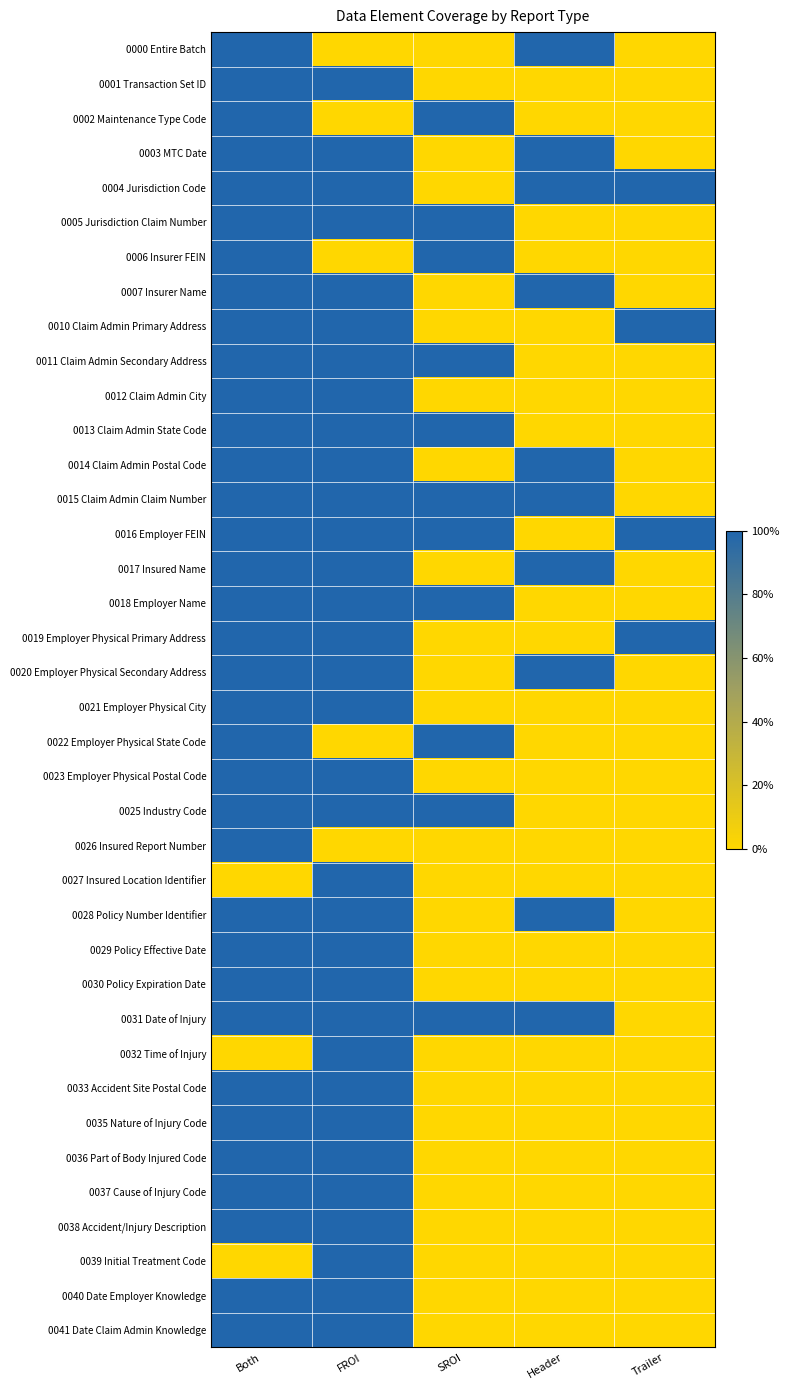

Rank the series by their maximum value, from highest to lowest.

0000 Entire Batch, 0001 Transaction Set ID, 0002 Maintenance Type Code, 0003 MTC Date, 0004 Jurisdiction Code, 0005 Jurisdiction Claim Number, 0006 Insurer FEIN, 0007 Insurer Name, 0010 Claim Admin Primary Address, 0011 Claim Admin Secondary Address, 0012 Claim Admin City, 0013 Claim Admin State Code, 0014 Claim Admin Postal Code, 0015 Claim Admin Claim Number, 0016 Employer FEIN, 0017 Insured Name, 0018 Employer Name, 0019 Employer Physical Primary Address, 0020 Employer Physical Secondary Address, 0021 Employer Physical City, 0022 Employer Physical State Code, 0023 Employer Physical Postal Code, 0025 Industry Code, 0026 Insured Report Number, 0027 Insured Location Identifier, 0028 Policy Number Identifier, 0029 Policy Effective Date, 0030 Policy Expiration Date, 0031 Date of Injury, 0032 Time of Injury, 0033 Accident Site Postal Code, 0035 Nature of Injury Code, 0036 Part of Body Injured Code, 0037 Cause of Injury Code, 0038 Accident/Injury Description, 0039 Initial Treatment Code, 0040 Date Employer Knowledge, 0041 Date Claim Admin Knowledge